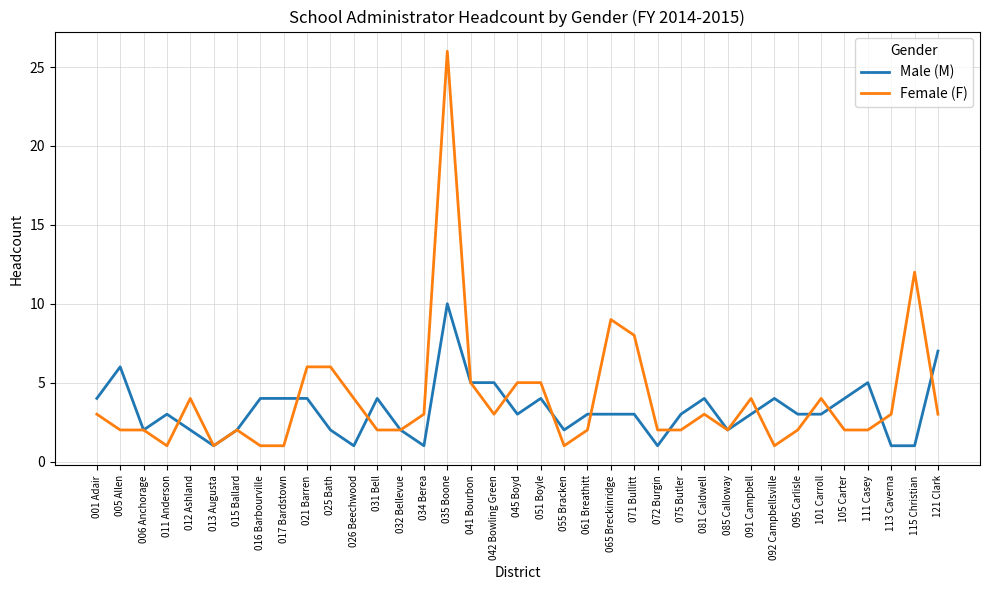

List the series in order of their peak value, highest first.

Female (F), Male (M)